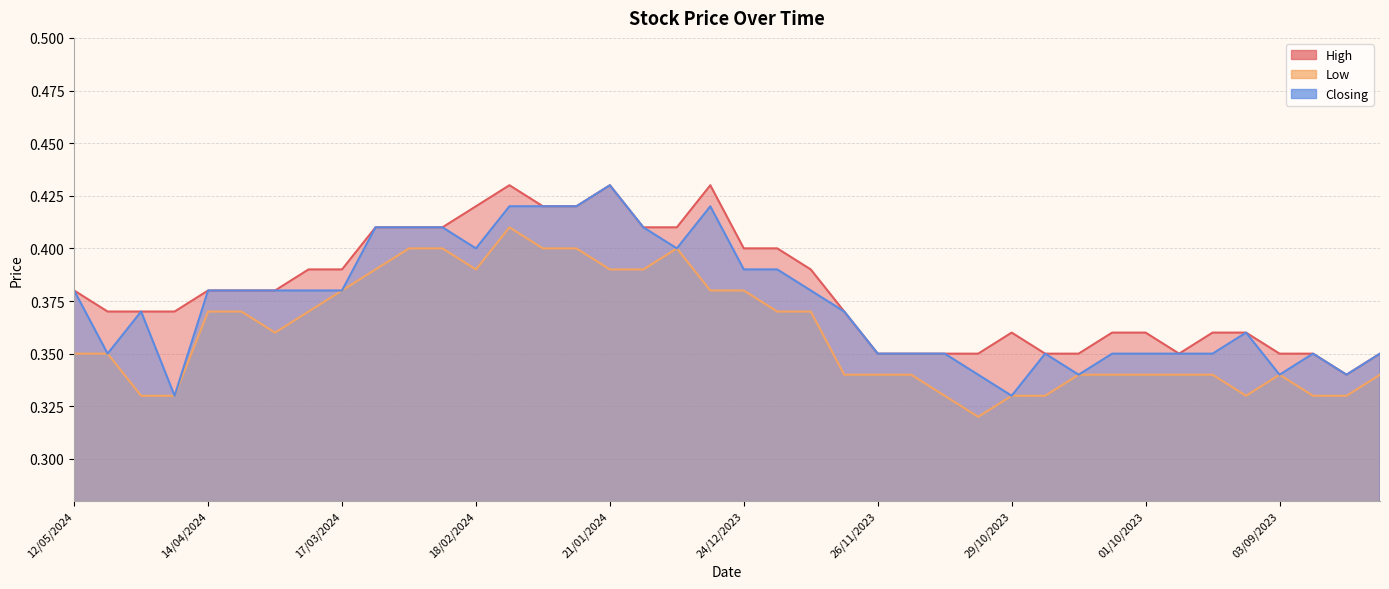

Count the Closing values in the range 0 to 1.

40